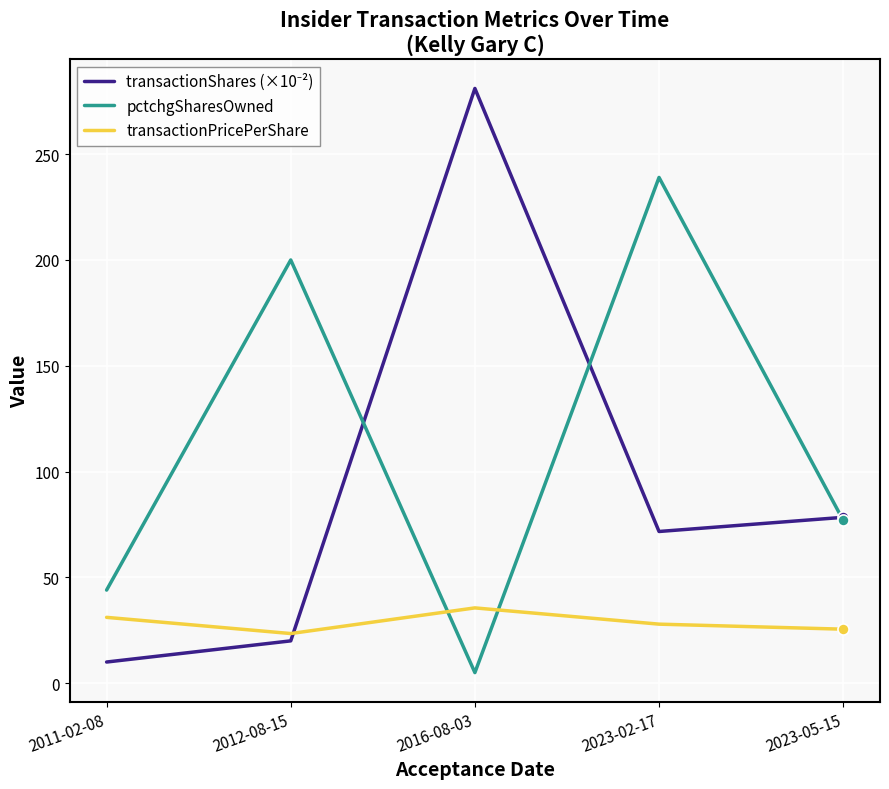

What is the total value across all series at 2012-08-15?

243.5